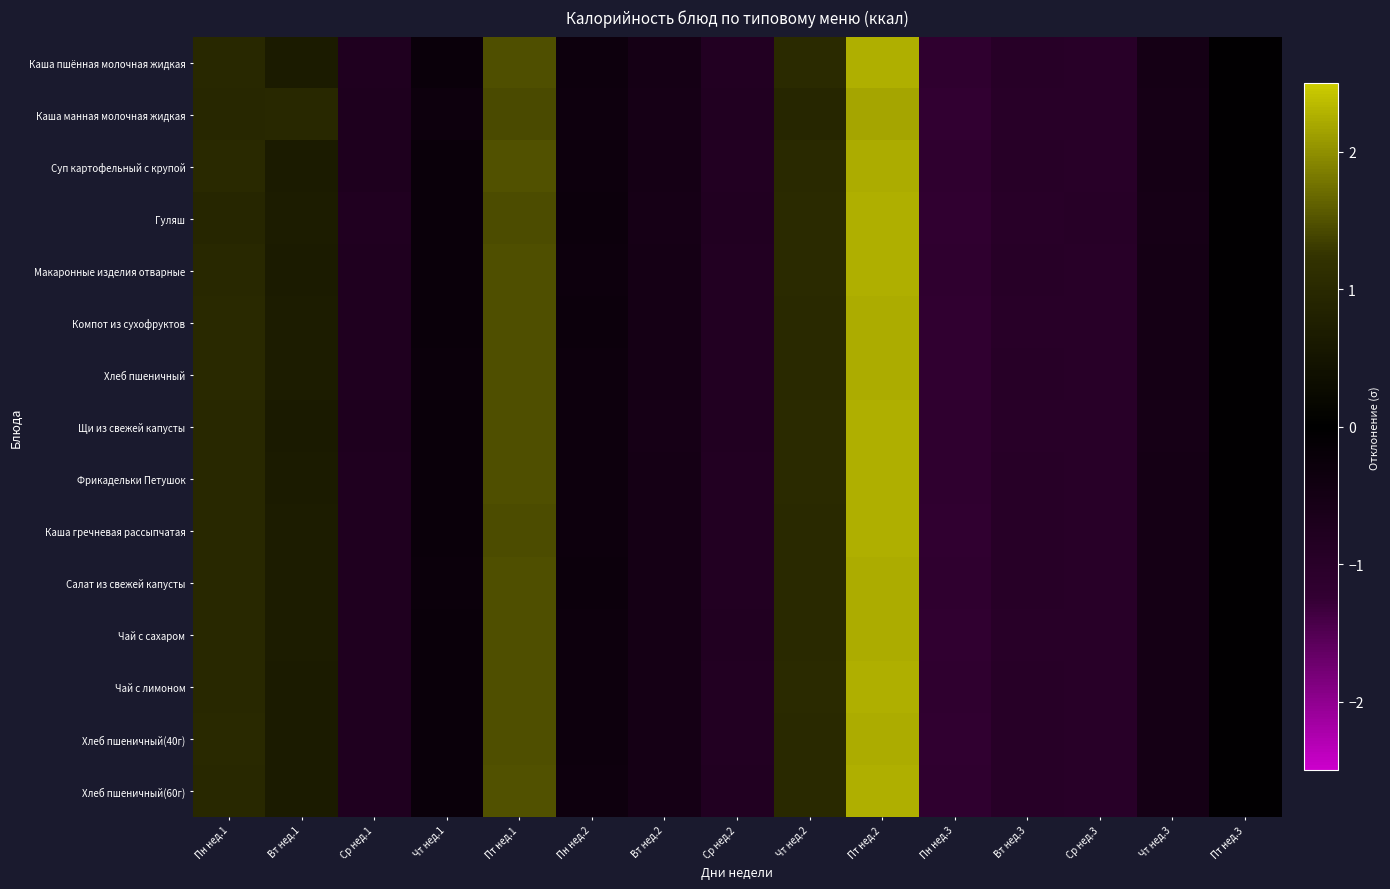

At how many categories does at least one series exceed 1?

4